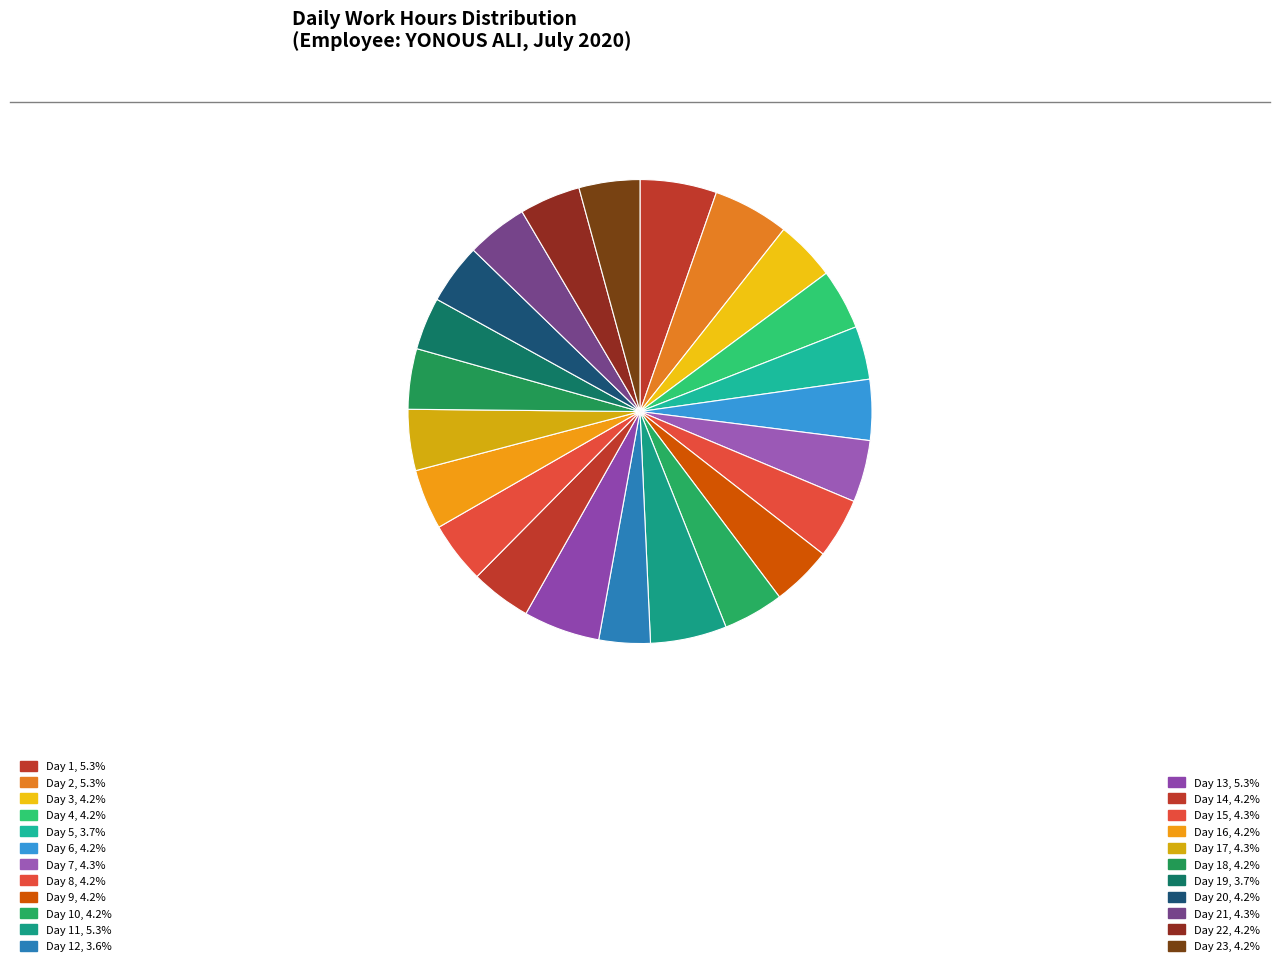

How many segments does this pie chart have?

23